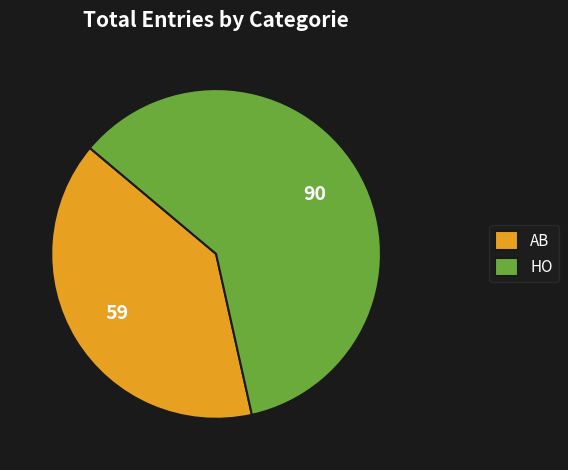

Which has a higher value, AB or HO?

HO